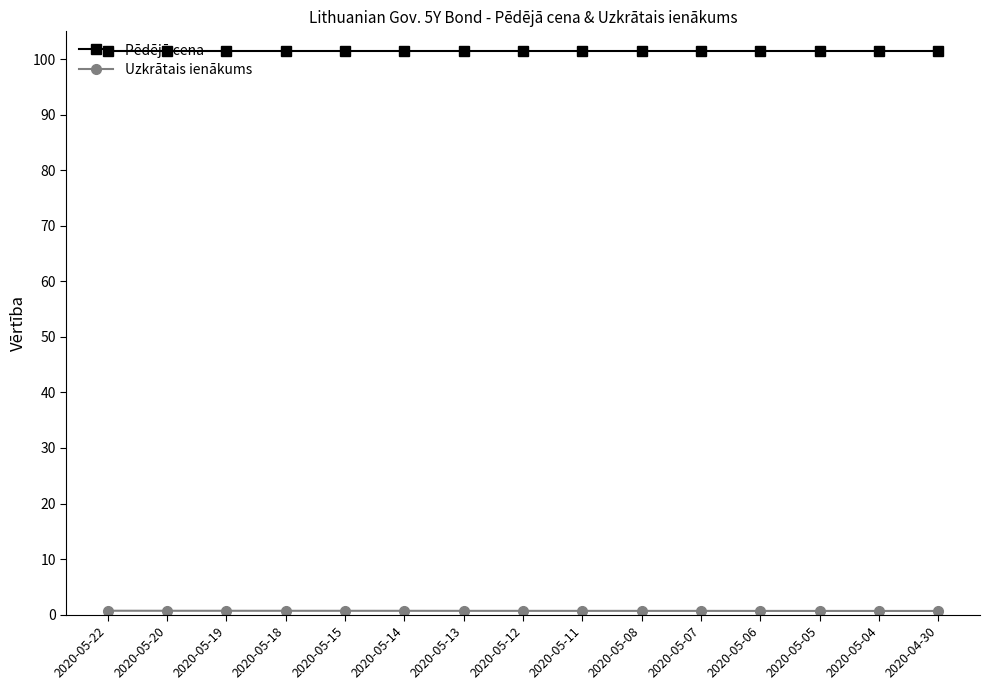

What is the maximum value shown in the chart?

101.4